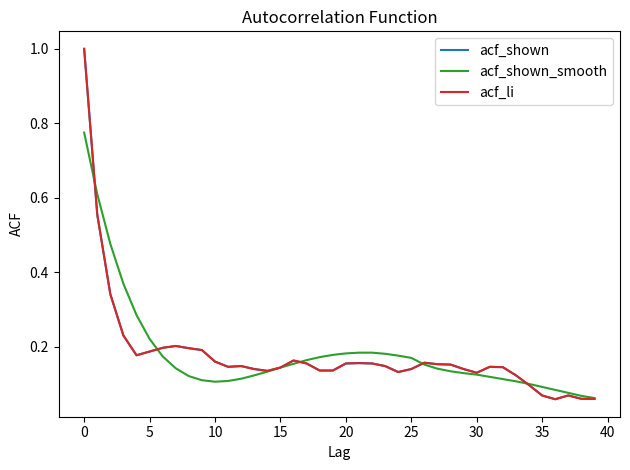

Does the chart have visible grid lines?

No